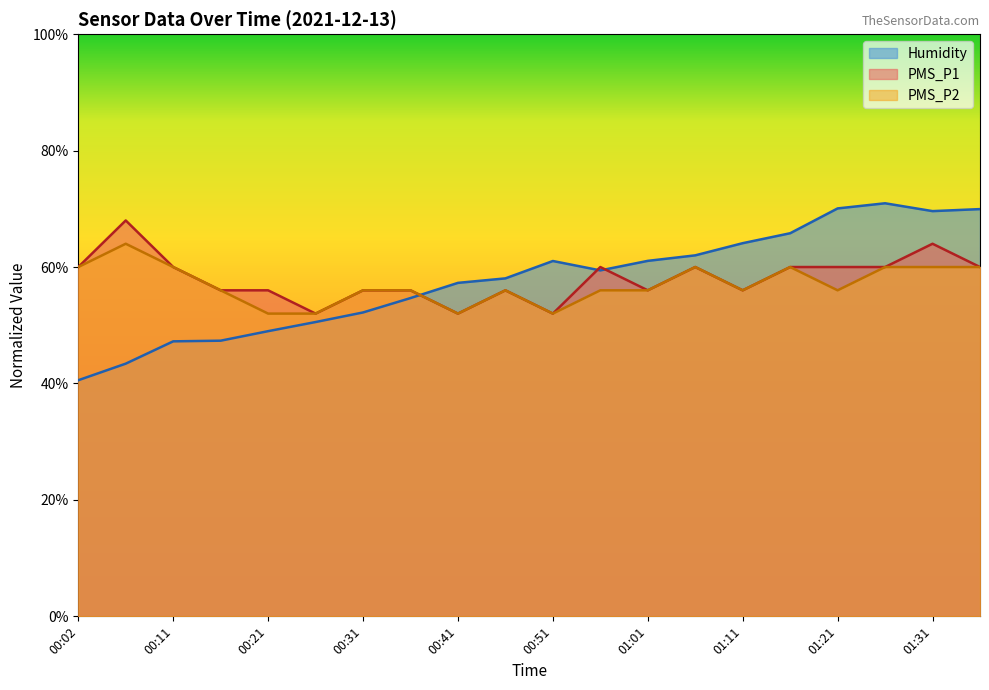

True or false: PMS_P2 has a value of 37.5 at 01:31.

False